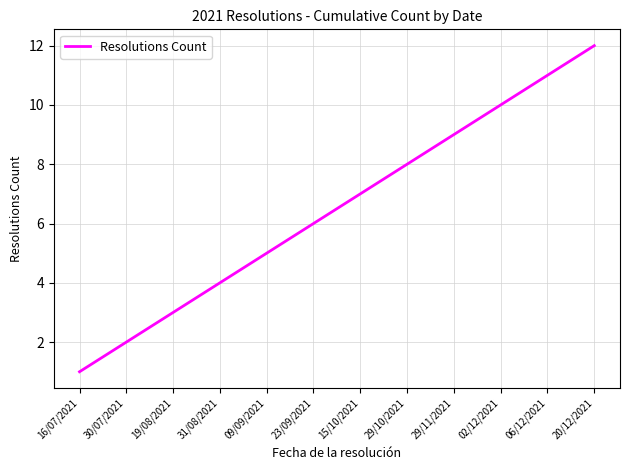

True or false: the data shows 12 at 15/10/2021.

False